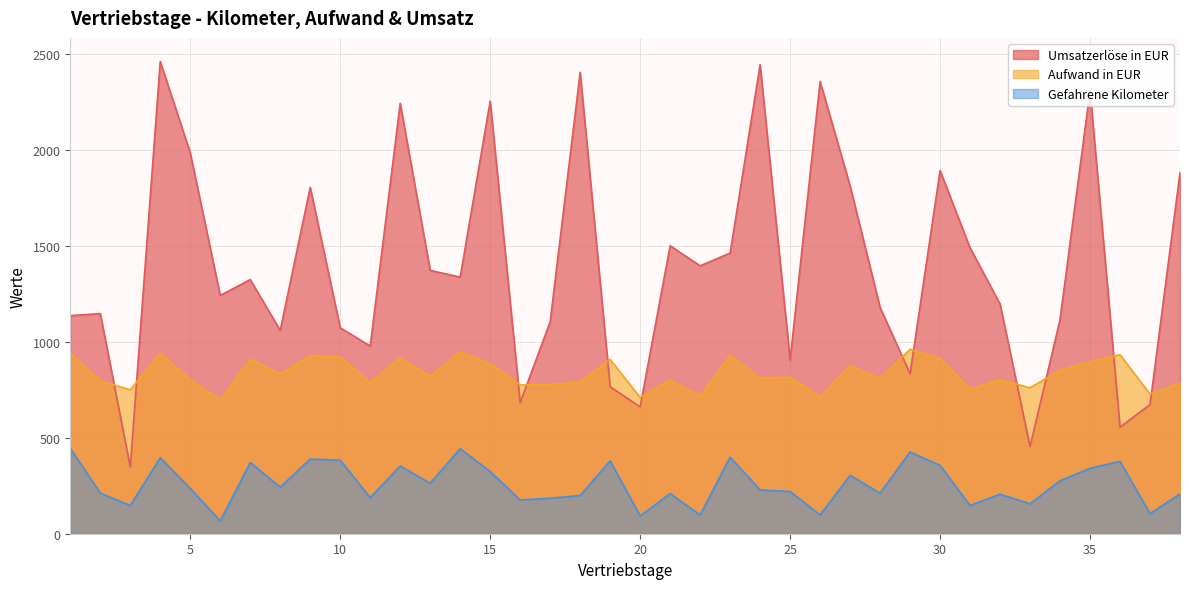

Is it true that Umsatzerlöse in EUR equals 1062.4 at 19?

False